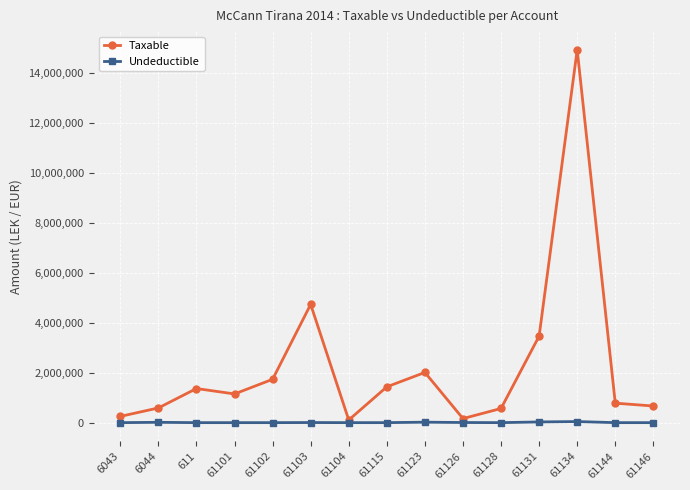

What is the label of the 11th point from the right?

61102